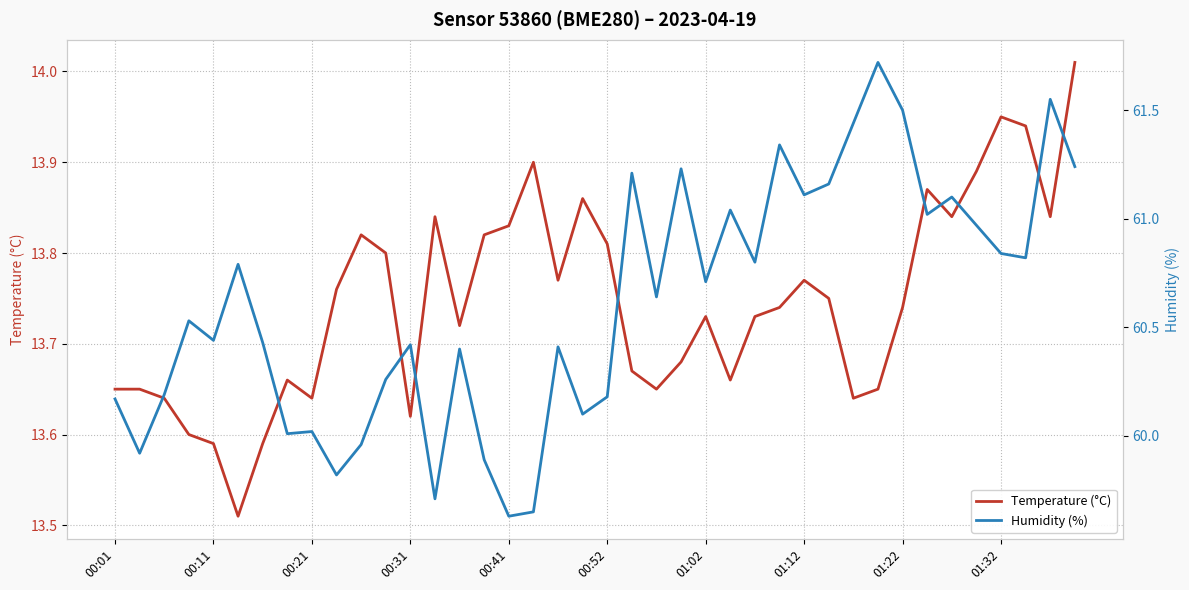

List the series in order of their peak value, highest first.

Humidity (%), Temperature (°C)